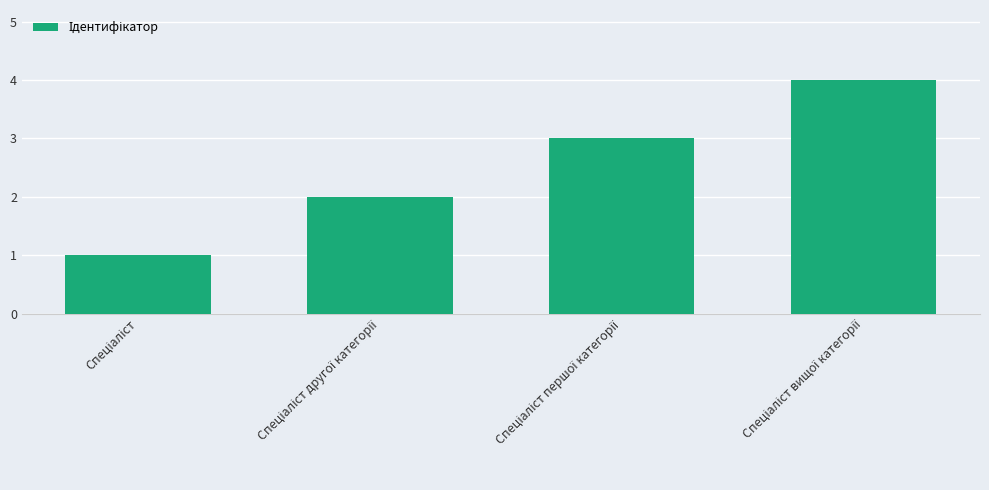

Reading right to left, what are all the values shown in this chart?

4	3	2	1